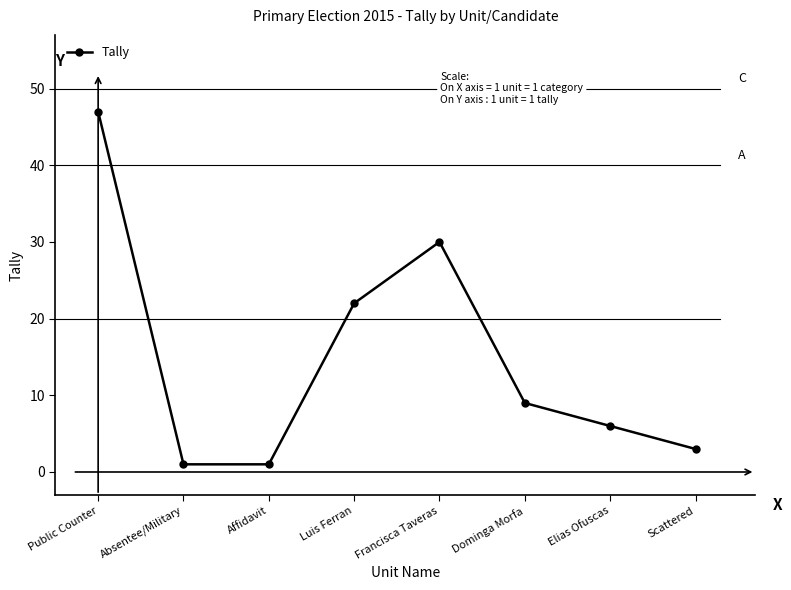

Reading right to left, list all the values displayed in this chart.

Scattered=3	Elias Ofuscas=6	Dominga Morfa=9	Francisca Taveras=30	Luis Ferran=22	Affidavit=1	Absentee/Military=1	Public Counter=47